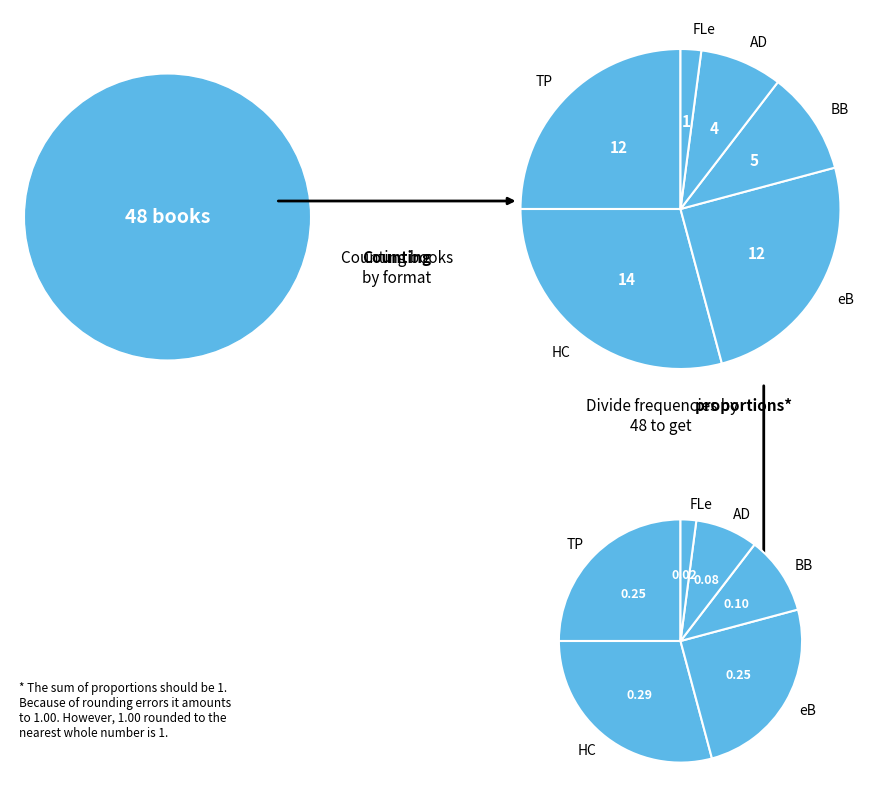

Between Trade Paperback and Audio Download, which is larger?

Trade Paperback